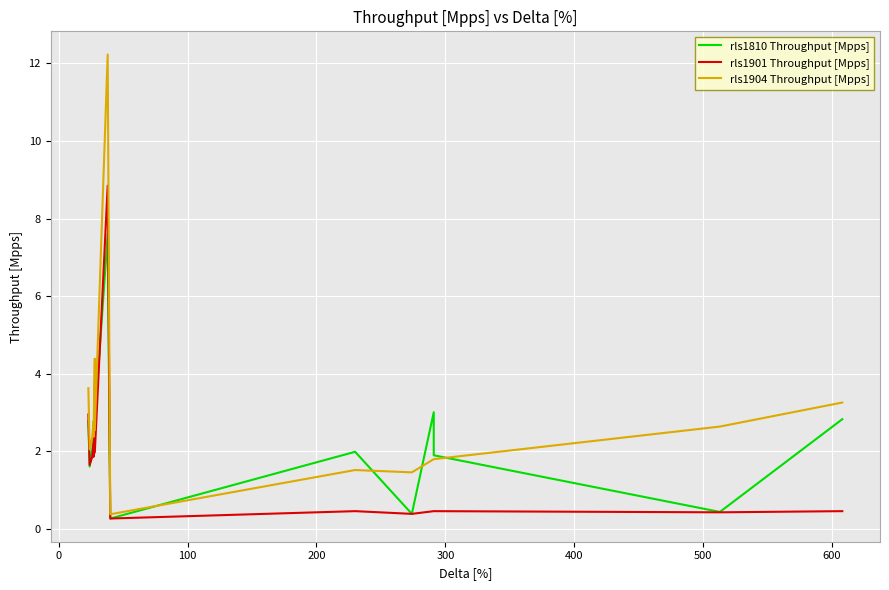

What is the difference between the maximum and second lowest values in the rls1904 Throughput [Mpps] series?

10.8